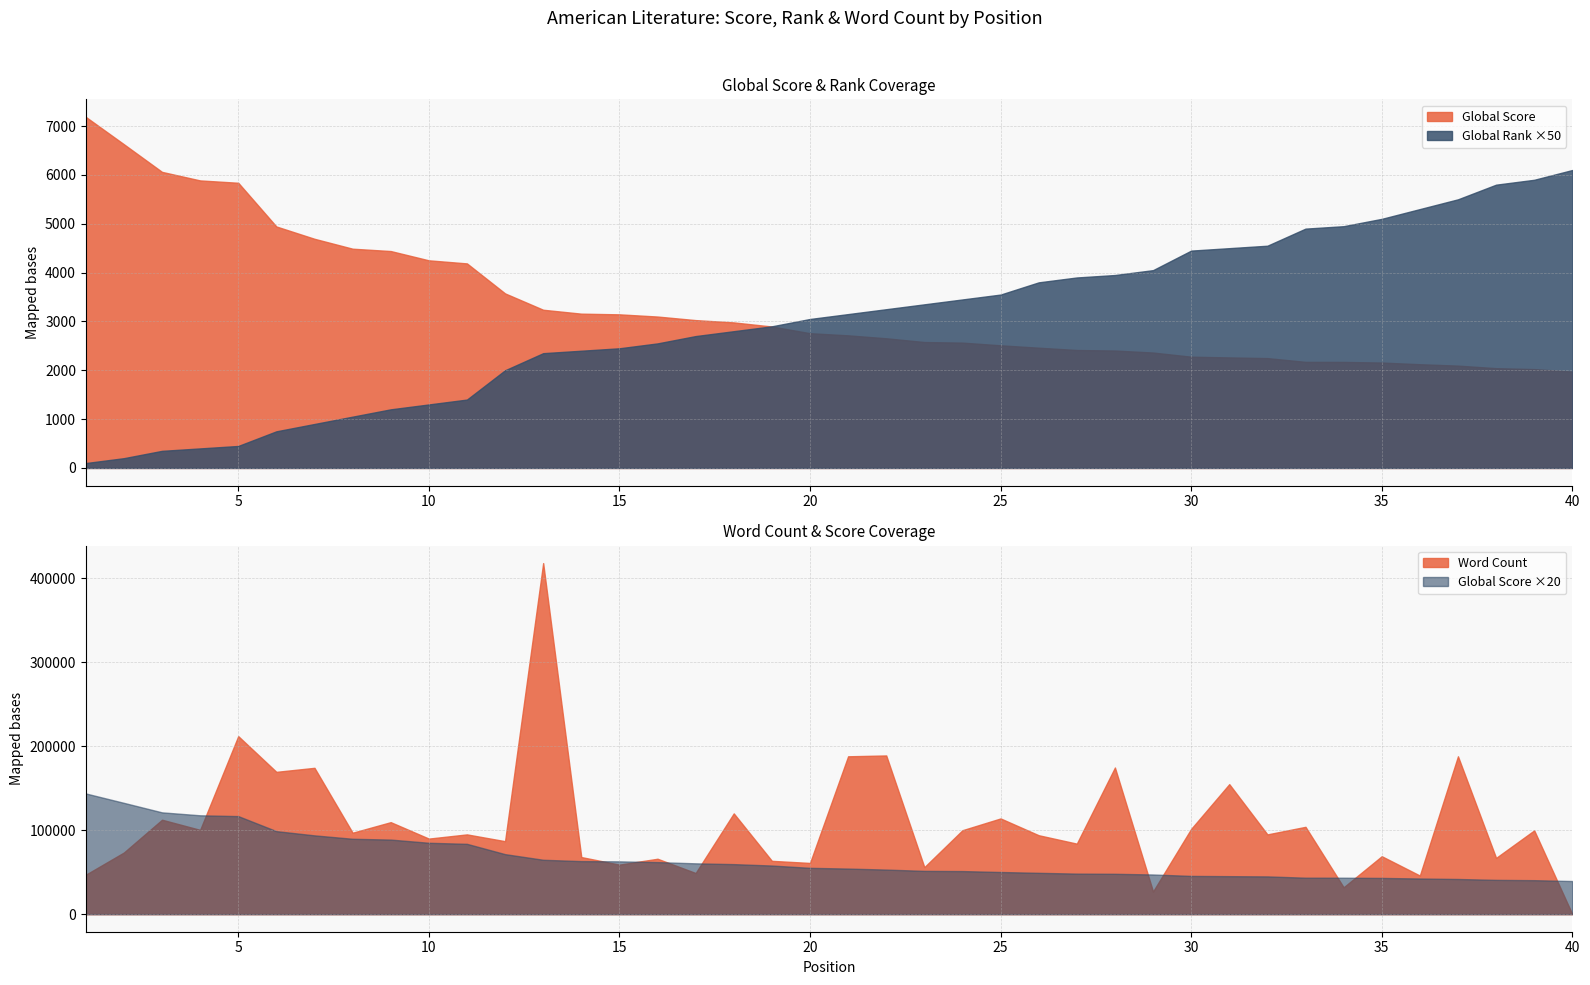

How many intersections are there between Word Count and Global Rank?

1